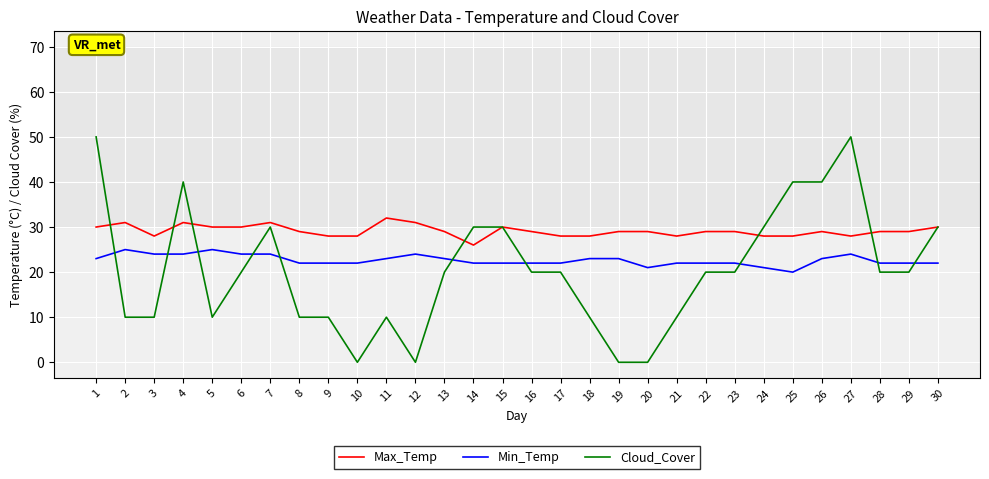

Is the value of Min_Temp at 8 greater than the value of Cloud_Cover at 7?

No